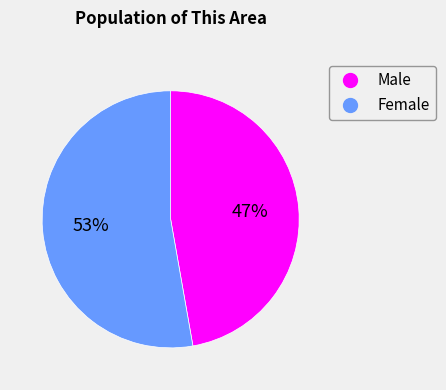

How many slices are in this pie chart?

2